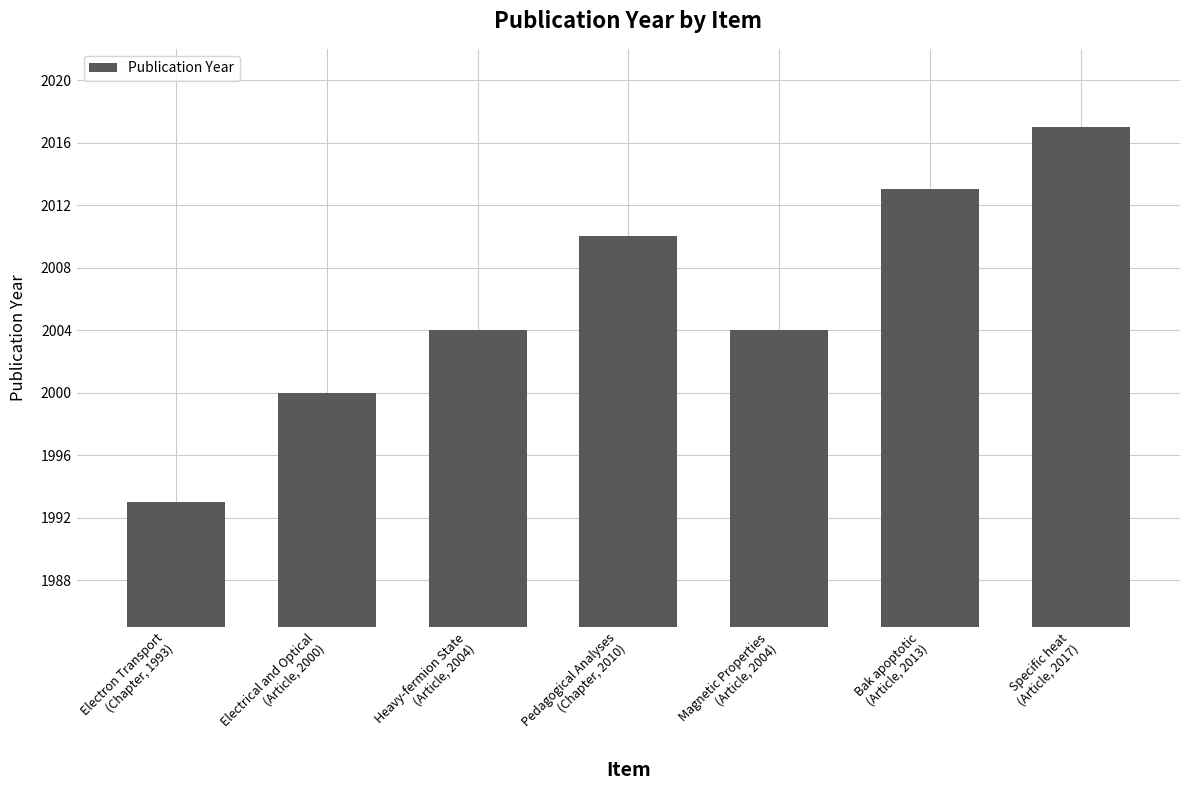

How many values are between 2000 and 2013?

5